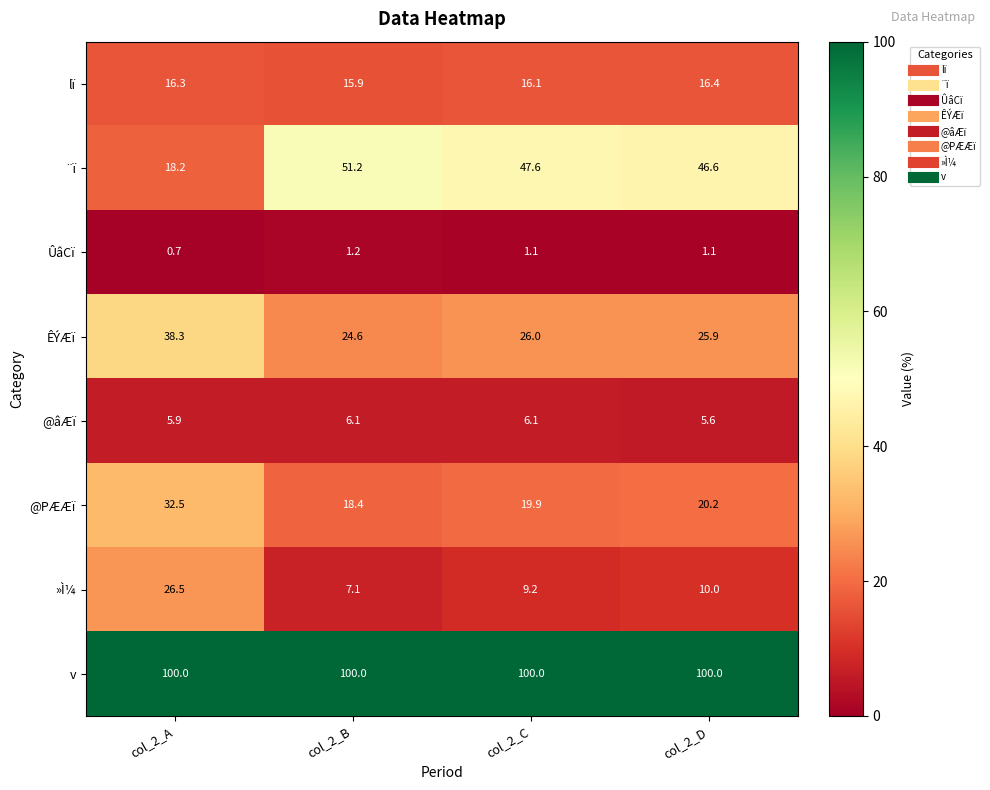

What is the smallest value displayed?

0.7